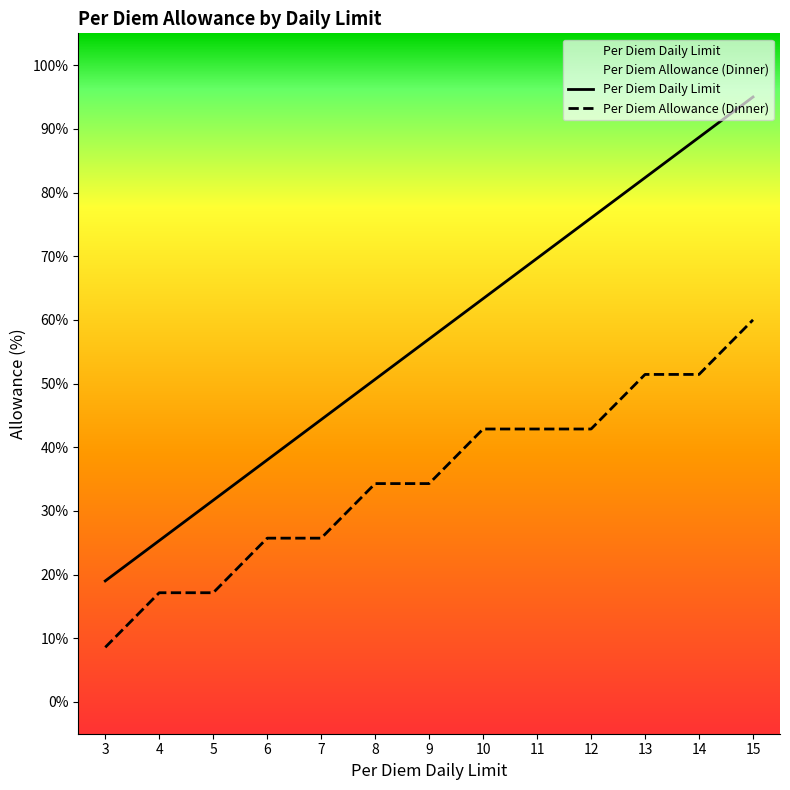

Is it true that Per Diem Daily Limit equals 6.6 at 4?

False